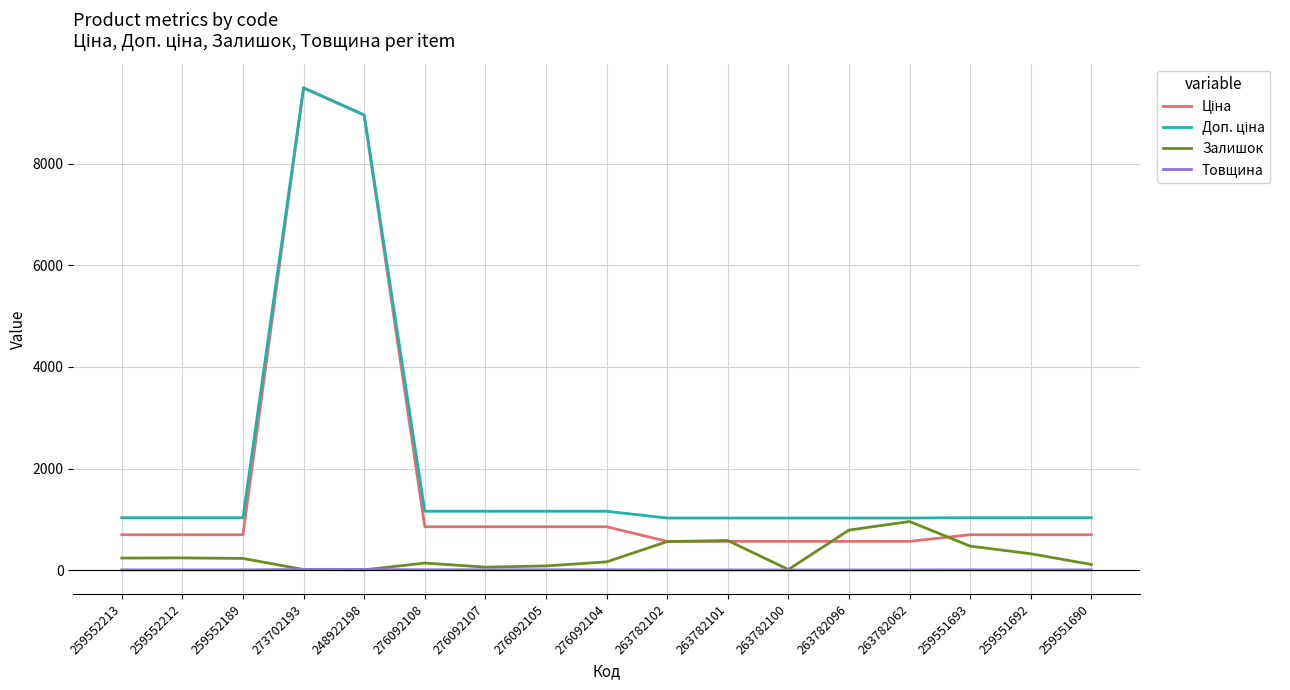

At which category does the chart reach its peak across all series?

273702193